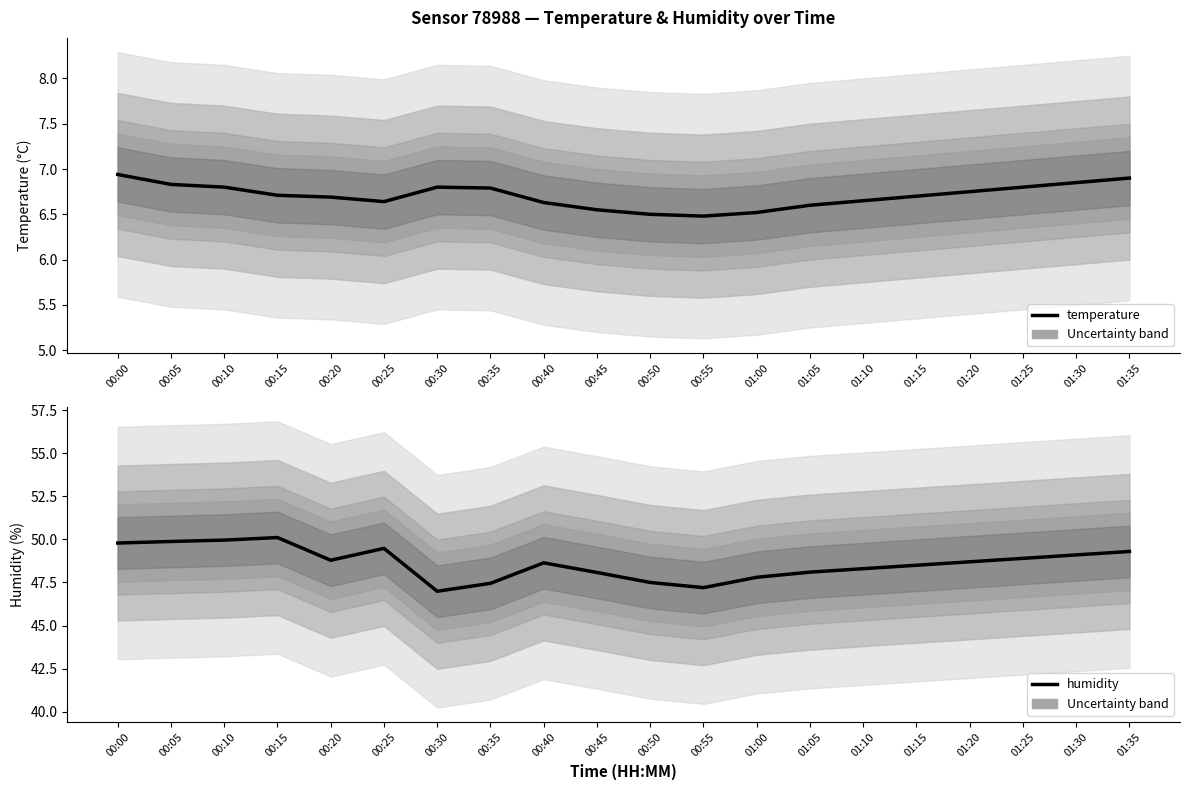

The temperature series shows 6.6 at 00:40. True or false?

True